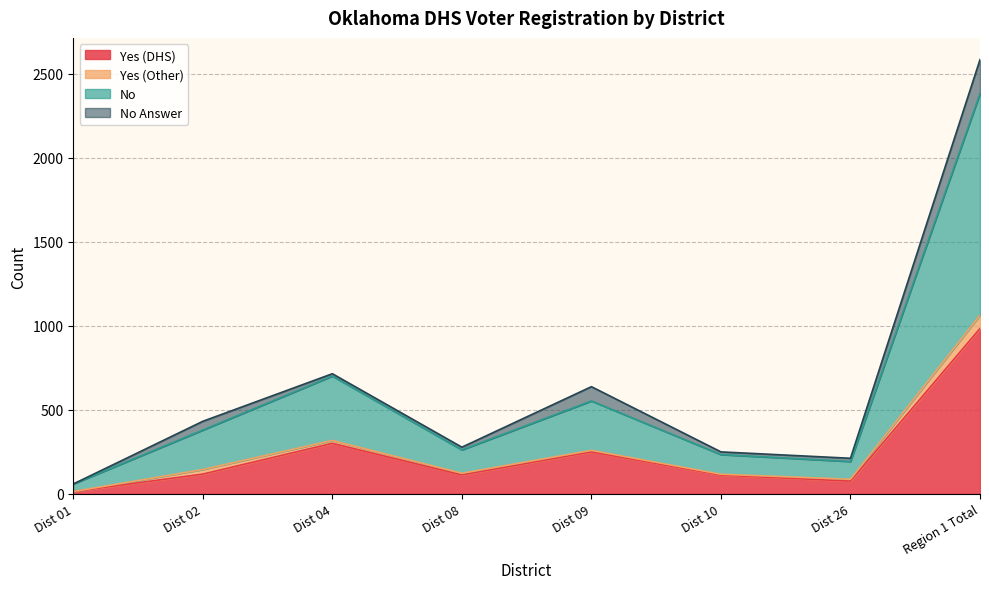

Where is Yes (DHS) nearest to the value 499?

Dist 04